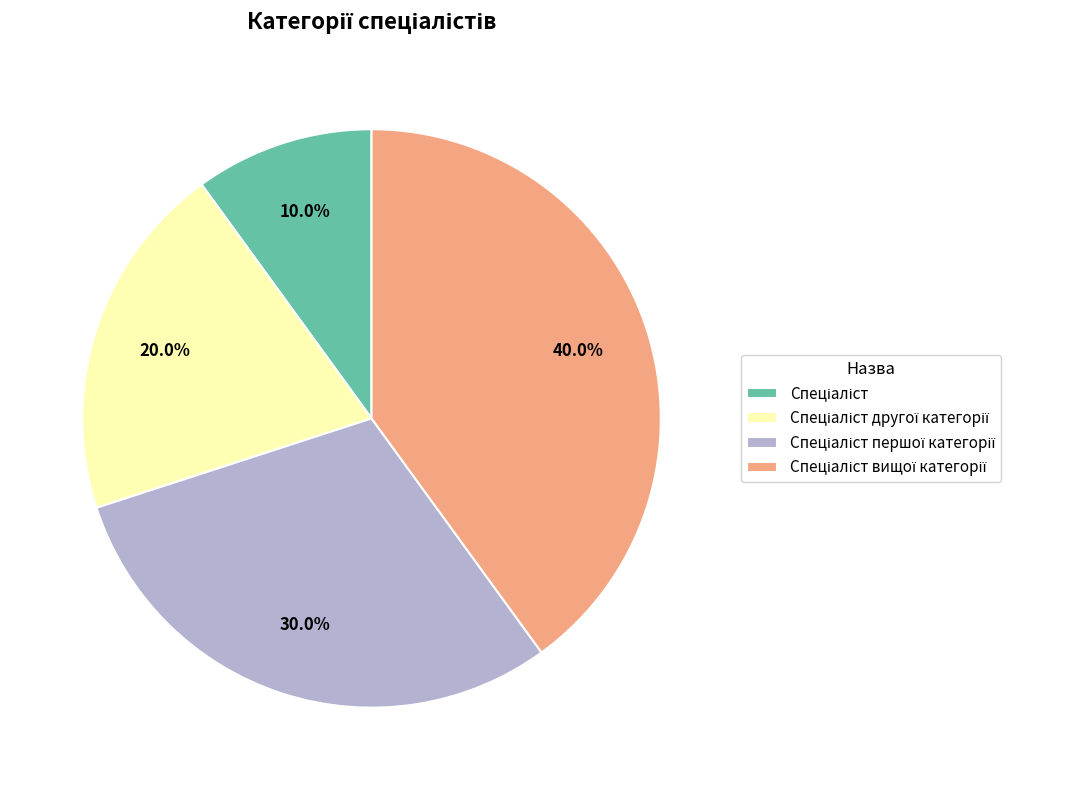

Is there any slice that represents more than half of the pie?

No